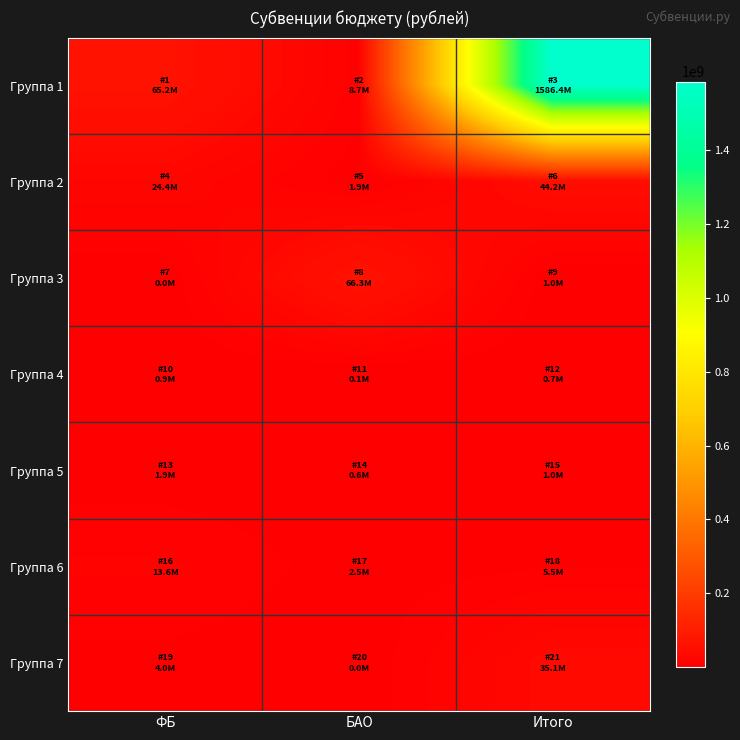

What is the total value across all series at Итого?

1673778400